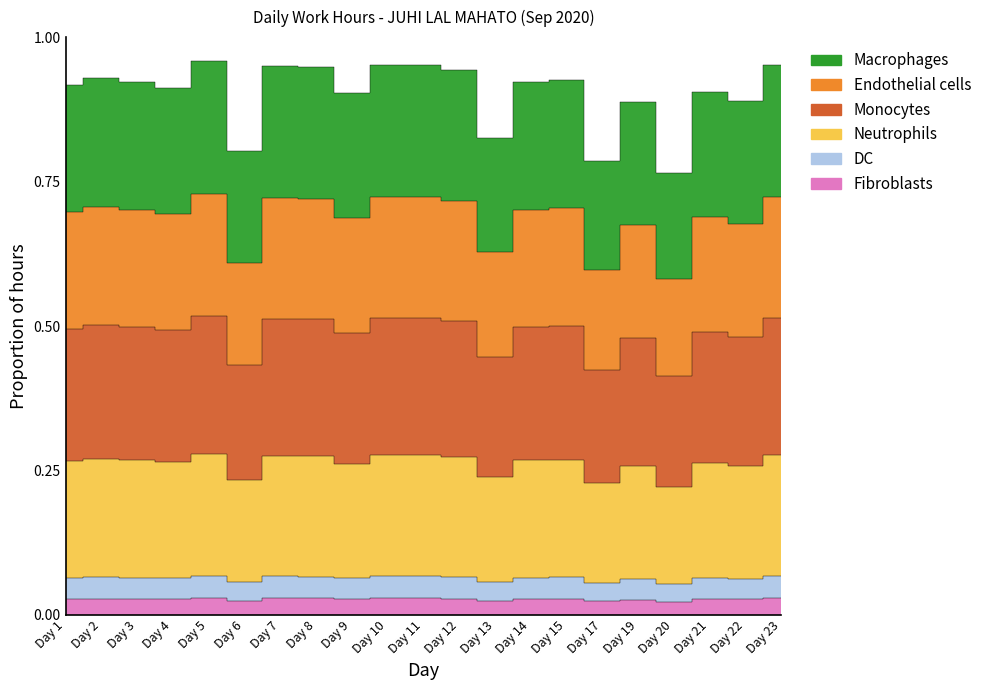

What is the difference between the second highest and minimum values?

0.1